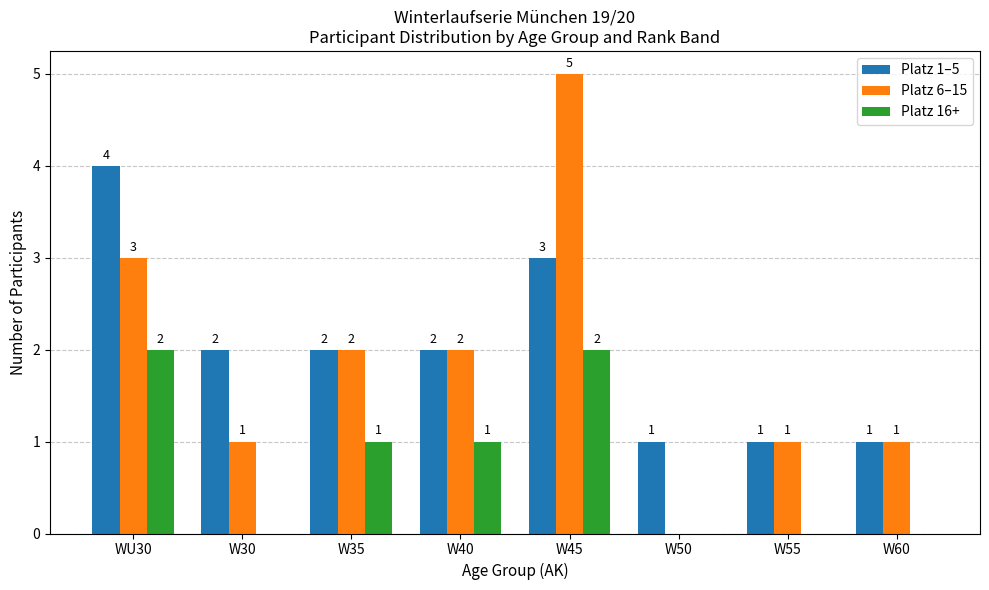

Reading left to right, extract all data points from this chart.

Platz 1–5: WU30=4	W30=2	W35=2	W40=2	W45=3	W50=1	W55=1	W60=1
Platz 6–15: WU30=3	W30=1	W35=2	W40=2	W45=5	W50=0	W55=1	W60=1
Platz 16+: WU30=2	W30=0	W35=1	W40=1	W45=2	W50=0	W55=0	W60=0